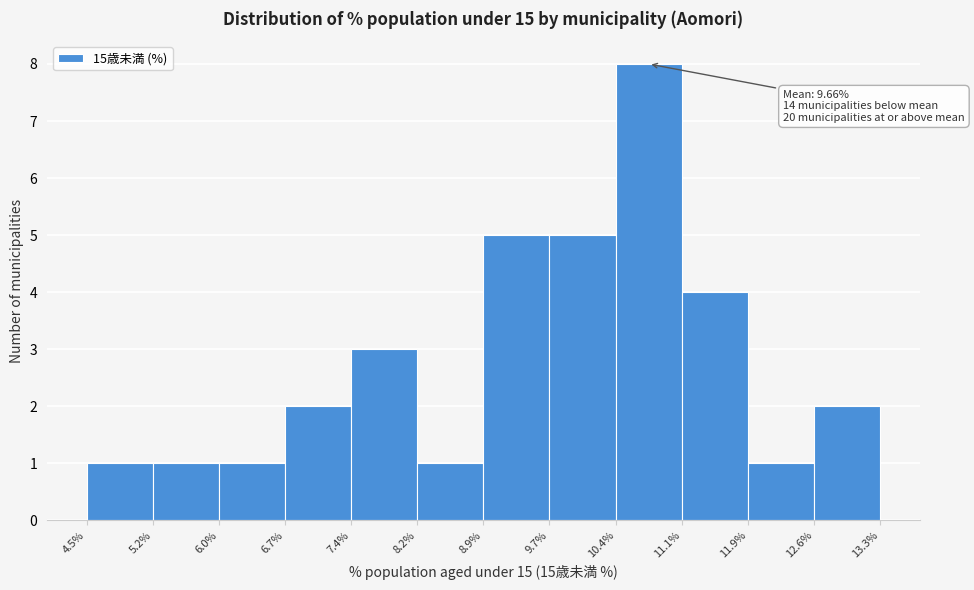

Which range on the x-axis has the tallest bar?

10.4% to 11.1%